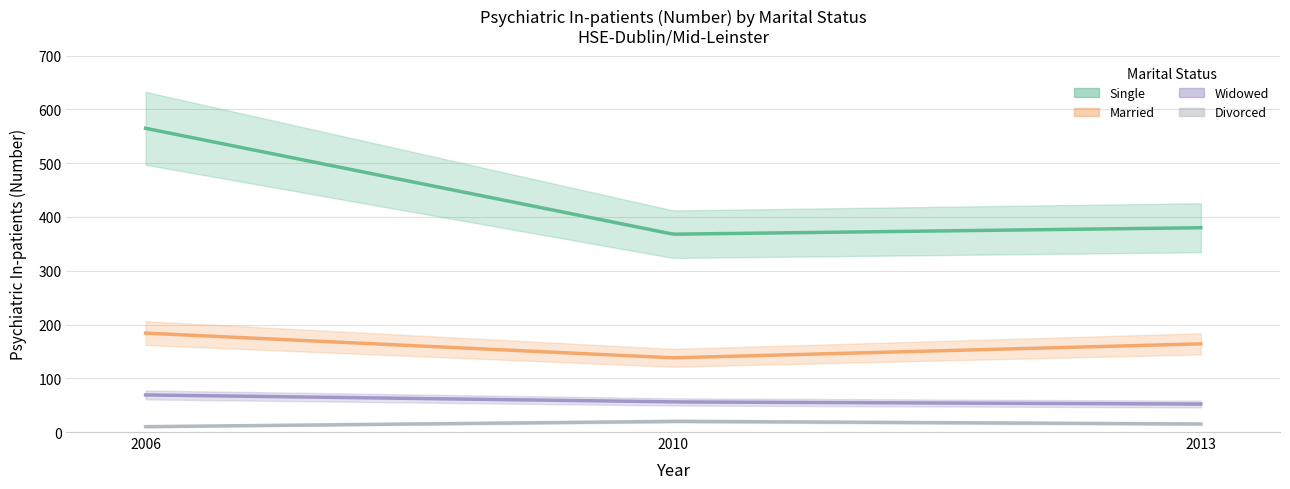

The value of Single at 2013 is 380. True or false?

True